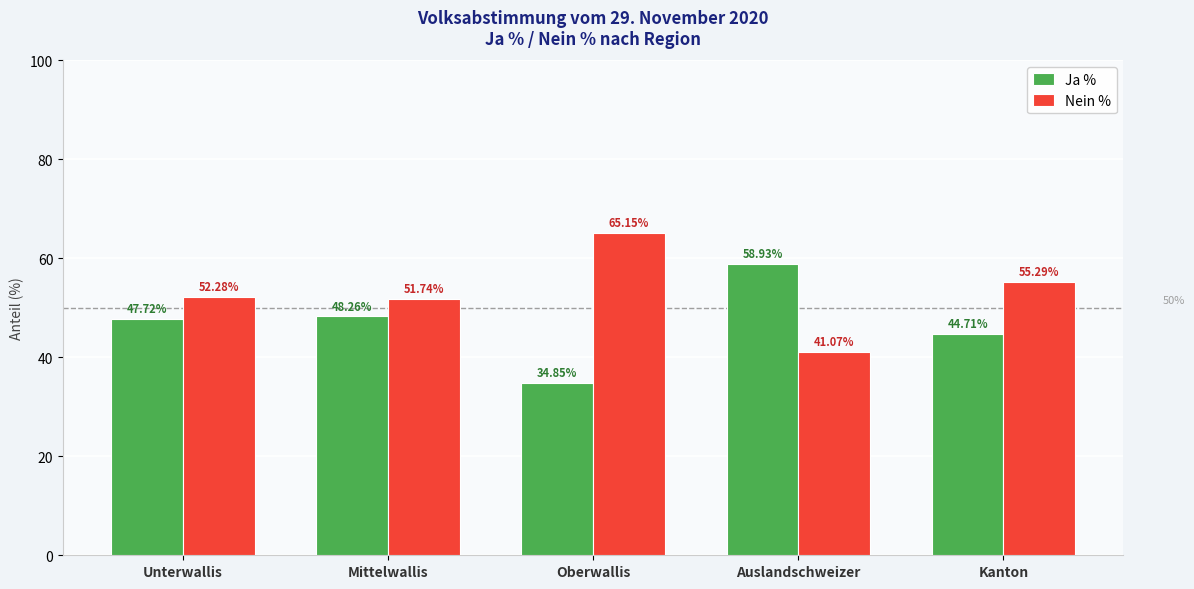

What is the difference between the highest and lowest values at Oberwallis?

30.3